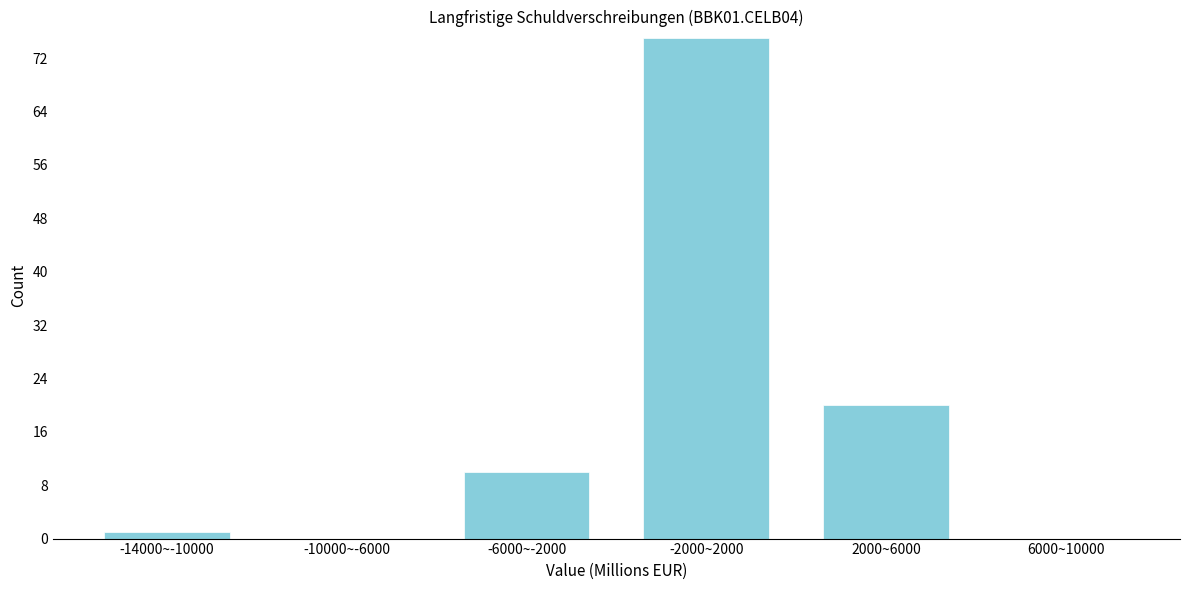

Reading right to left, extract all data points from this chart.

6000~10000=0	2000~6000=20	-2000~2000=75	-6000~-2000=10	-10000~-6000=0	-14000~-10000=1